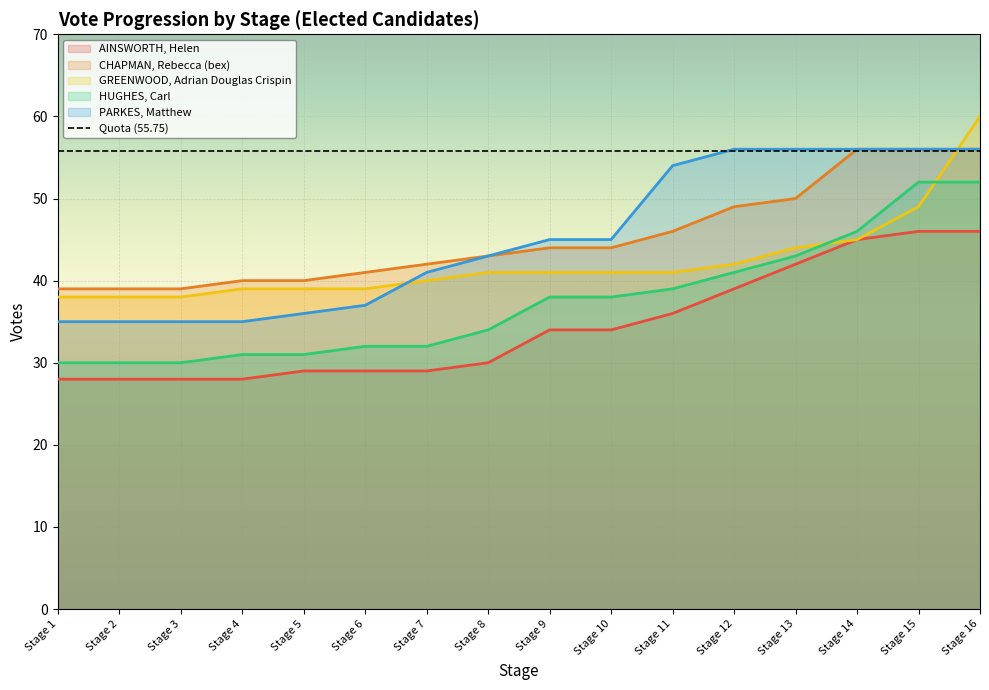

Which series has the largest total across all categories?

CHAPMAN, Rebecca (bex)